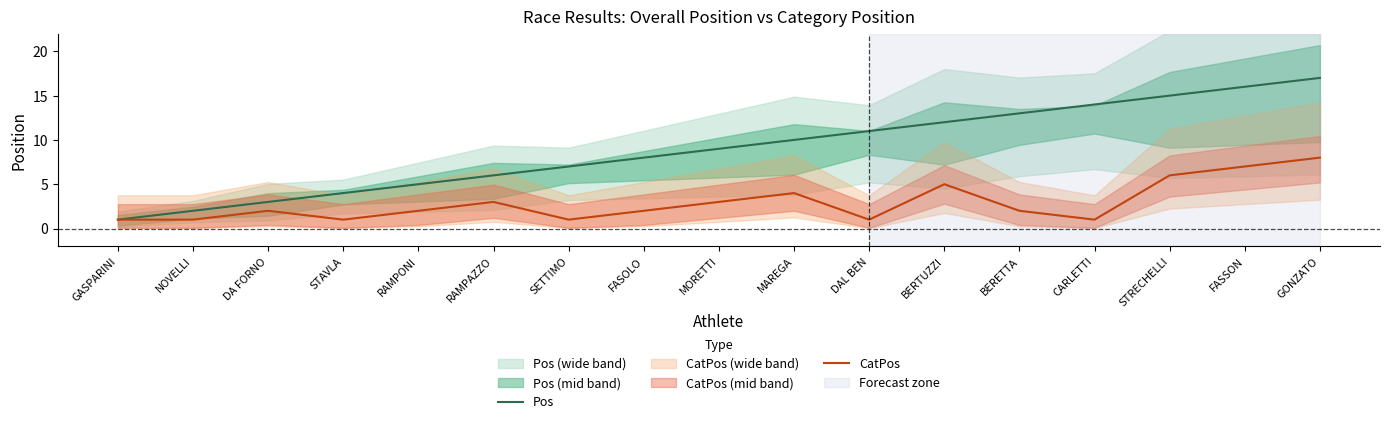

True or false: CatPos and Pos intersect in this chart.

False